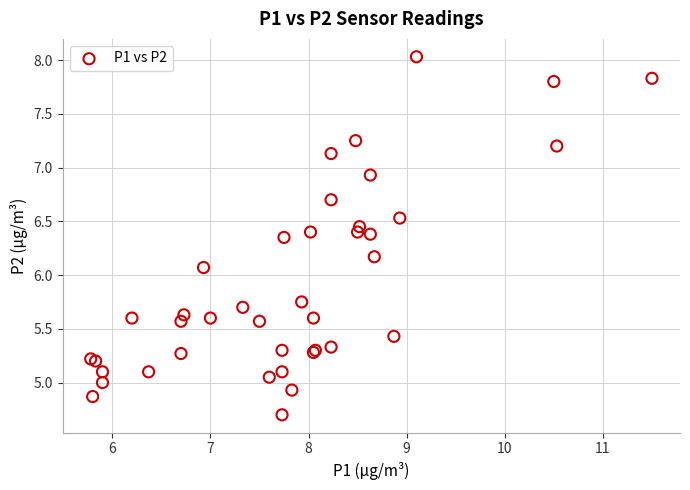

What Y value in the scatter plot is closest to 6?

6.1